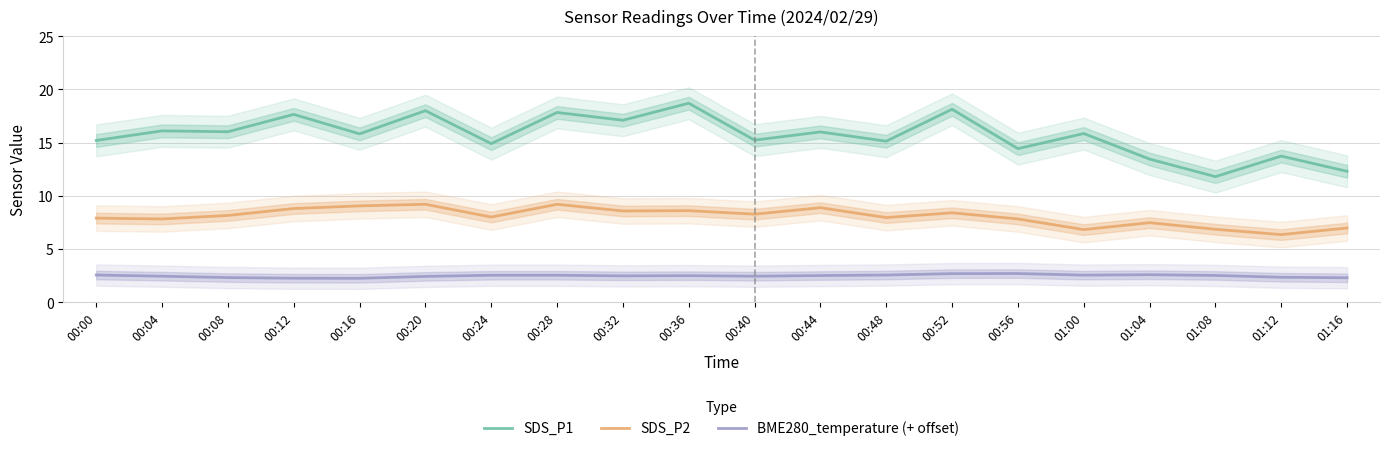

Reading left to right, transcribe all the data shown in this chart.

SDS_P1: 00:00=15.2	00:04=16.1	00:08=16.0	00:12=17.6	00:16=15.8	00:20=18.0	00:24=14.9	00:28=17.8	00:32=17.1	00:36=18.7	00:40=15.2	00:44=16.0	00:48=15.1	00:52=18.1	00:56=14.4	01:00=15.8	01:04=13.4	01:08=11.8	01:12=13.7	01:16=12.3
SDS_P2: 00:00=7.9	00:04=7.8	00:08=8.2	00:12=8.8	00:16=9.1	00:20=9.2	00:24=8.0	00:28=9.2	00:32=8.6	00:36=8.6	00:40=8.3	00:44=8.9	00:48=8.0	00:52=8.4	00:56=7.8	01:00=6.8	01:04=7.5	01:08=6.8	01:12=6.3	01:16=7.0
BME280_temperature (+ offset): 00:00=2.5	00:04=2.4	00:08=2.3	00:12=2.2	00:16=2.2	00:20=2.4	00:24=2.5	00:28=2.5	00:32=2.5	00:36=2.5	00:40=2.4	00:44=2.5	00:48=2.5	00:52=2.7	00:56=2.7	01:00=2.5	01:04=2.6	01:08=2.5	01:12=2.3	01:16=2.3